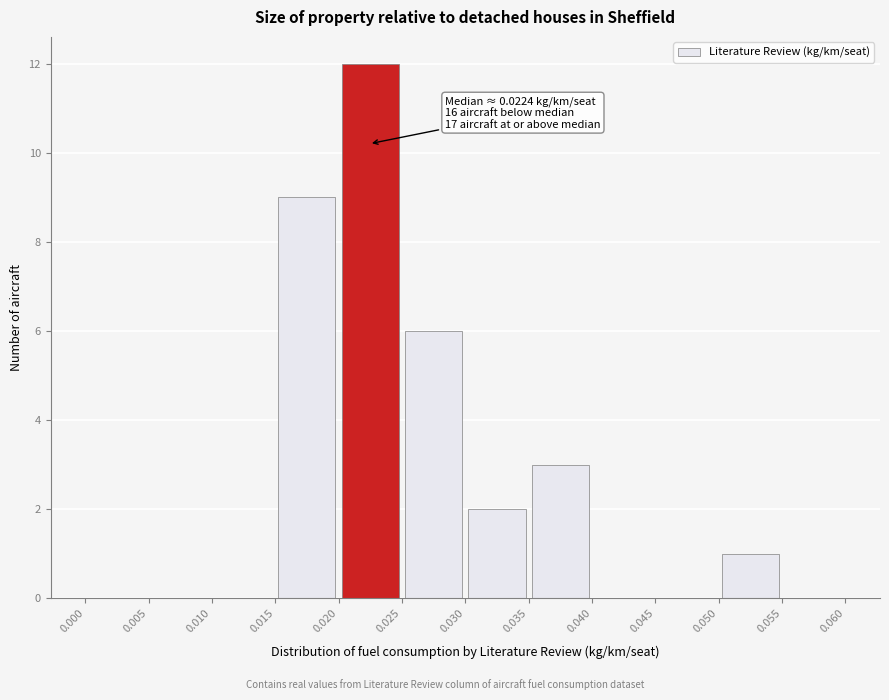

Over which range of the x-axis is the bar tallest?

0.020 to 0.025